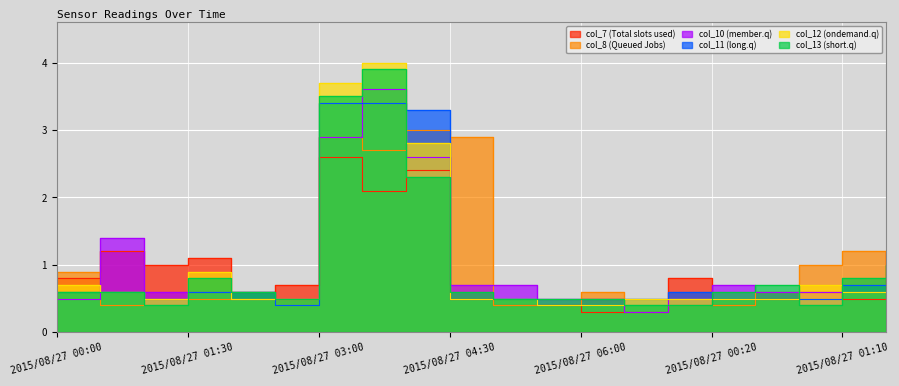

Which label corresponds to the largest value in the chart?

2015/08/27 03:30